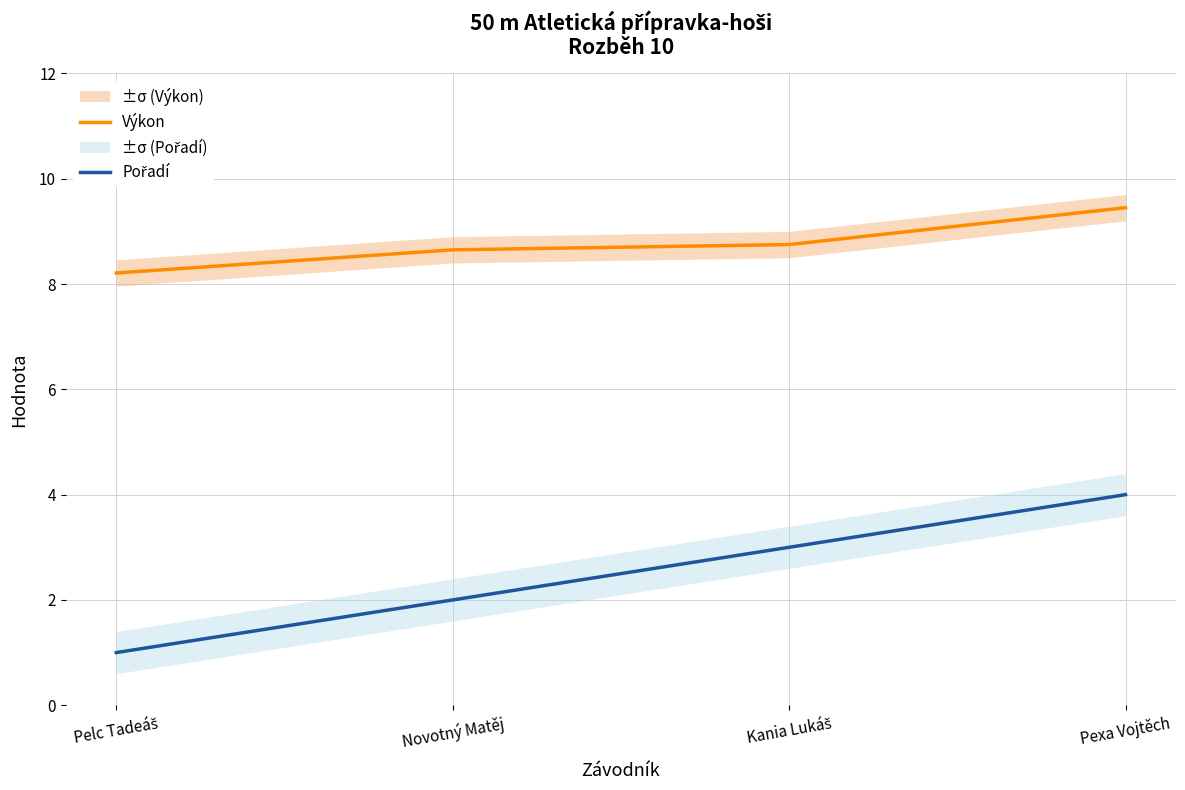

Which category has the highest value across all series?

Pexa Vojtěch